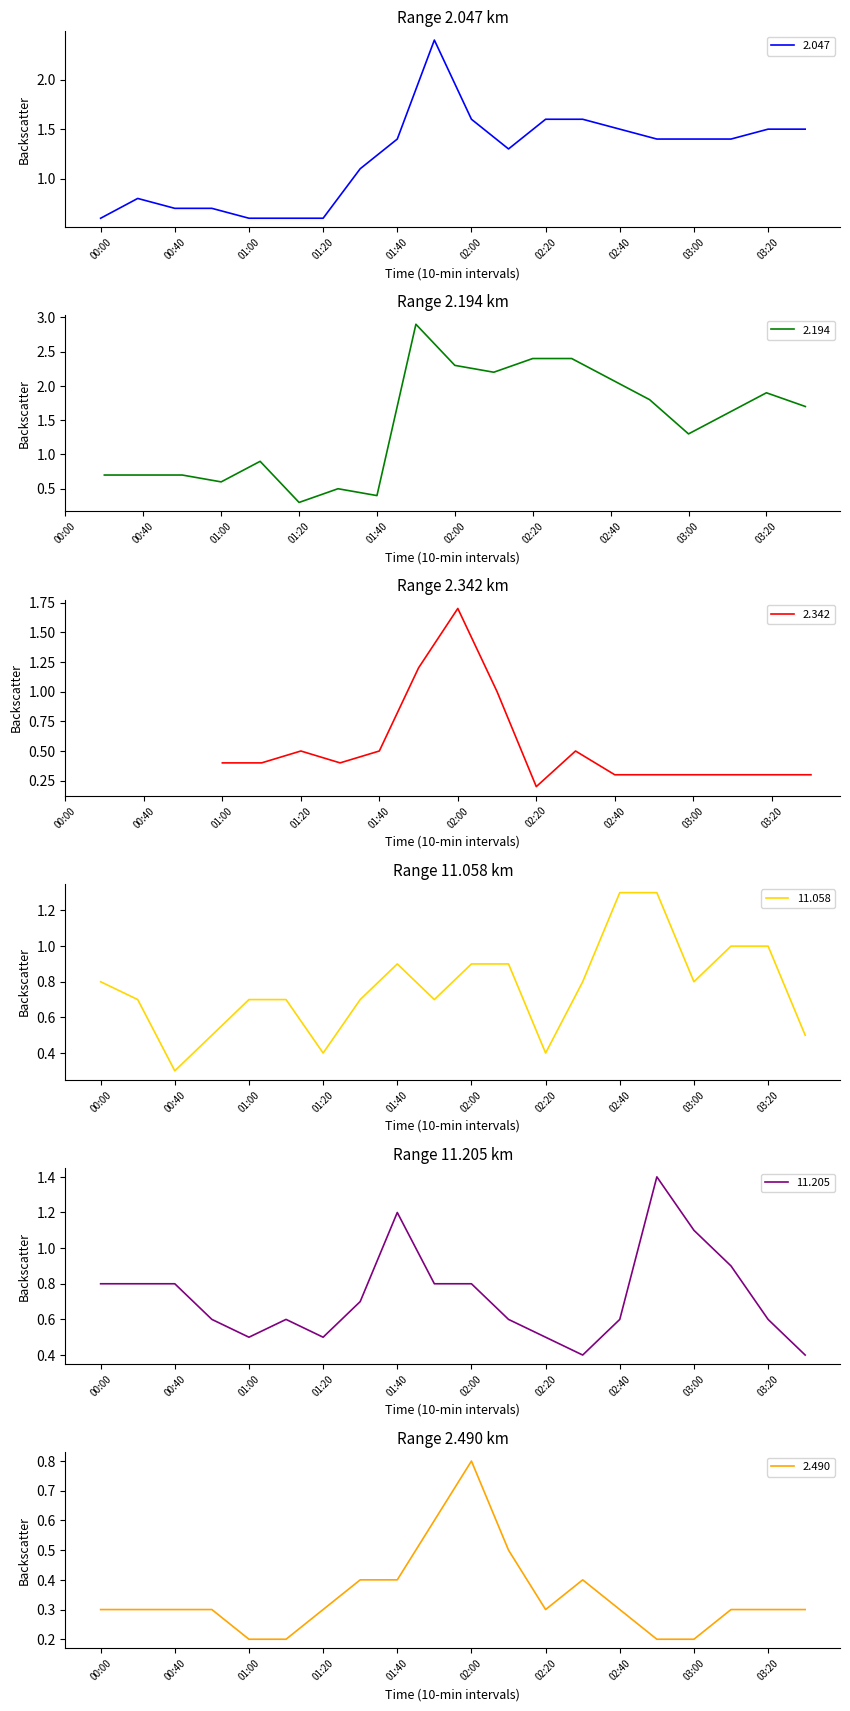

What is the lowest value of the 2.047 series?

0.6